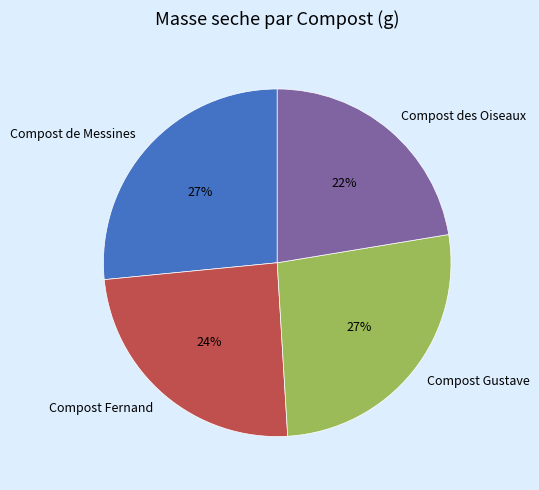

Does any single category account for the majority?

No